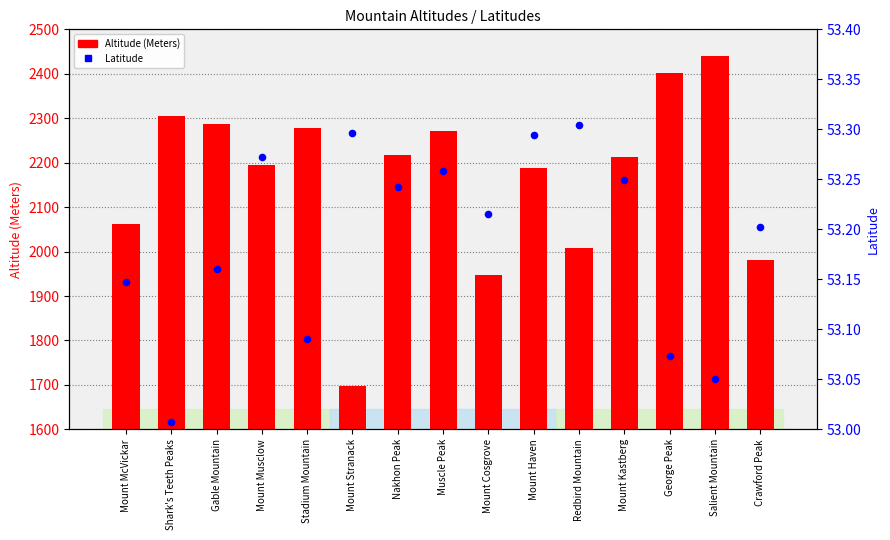

Which series contains the highest Y value?

Altitude (Meters)